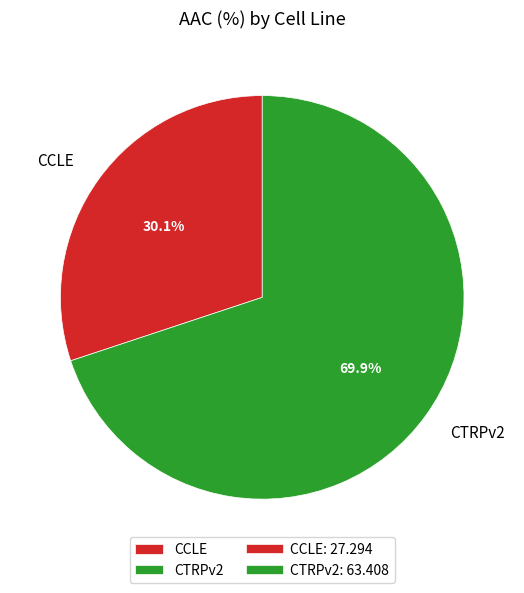

Is it true that CCLE is 30% of the pie?

True